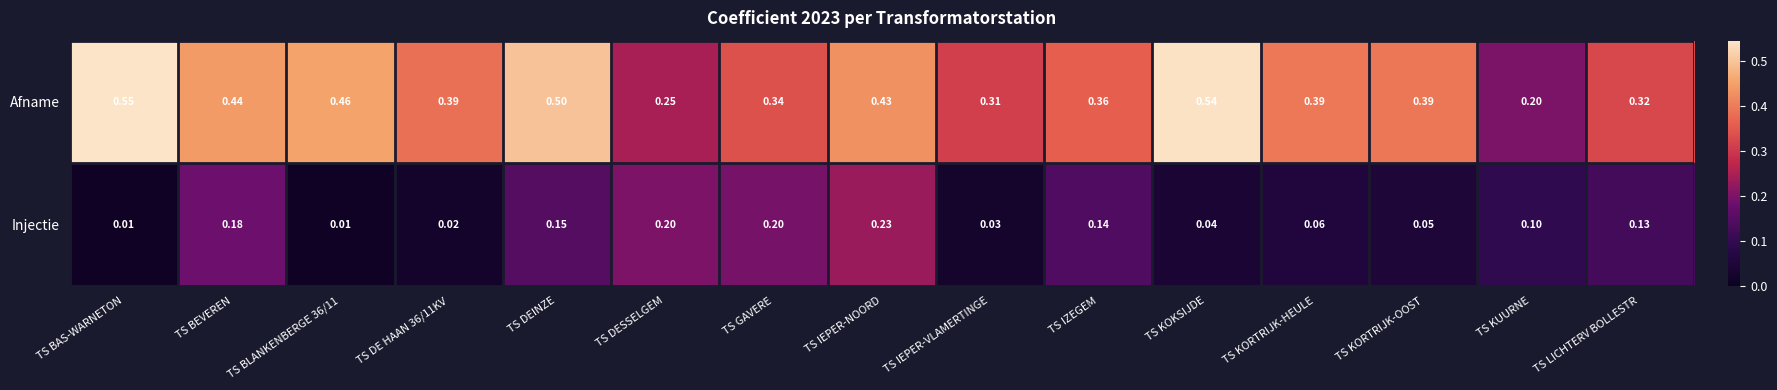

Which category has the highest value across all series?

TS BAS-WARNETON